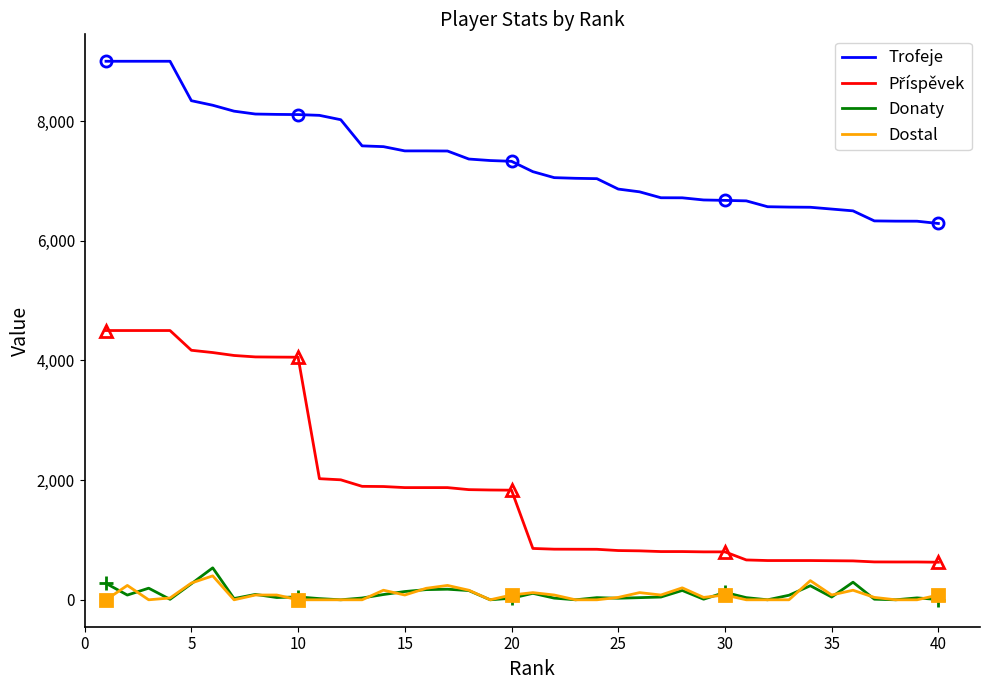

True or false: Trofeje and Dostal intersect in this chart.

False